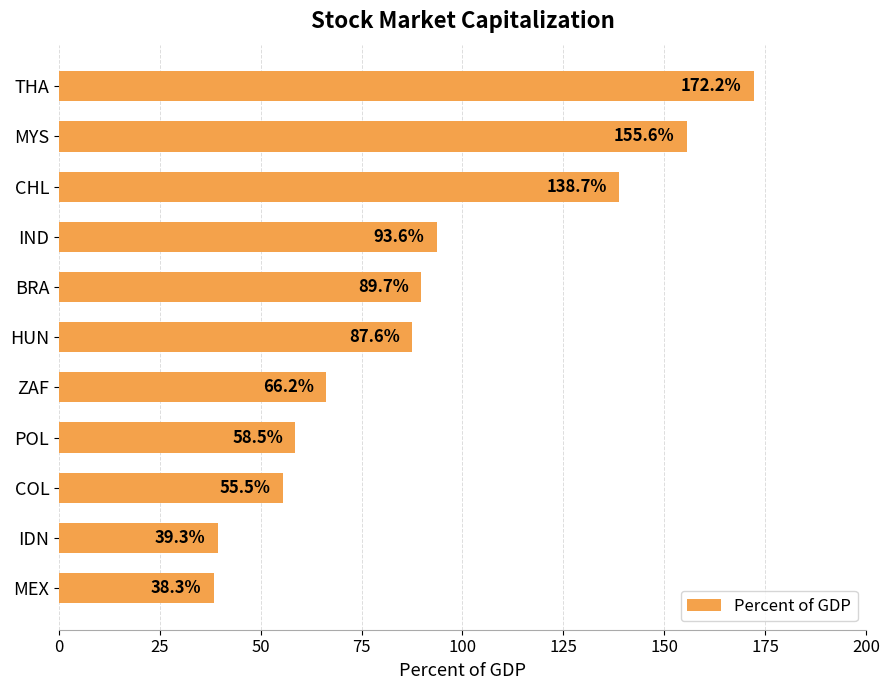

What is the label of the 2nd bar from the bottom?

IDN